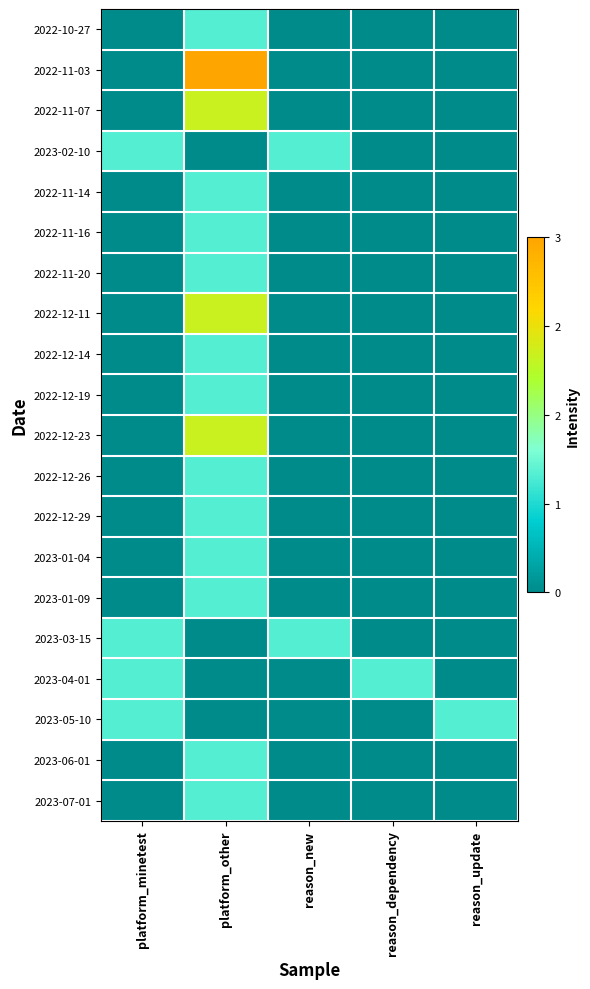

Which category has the lowest value across all series?

platform_minetest